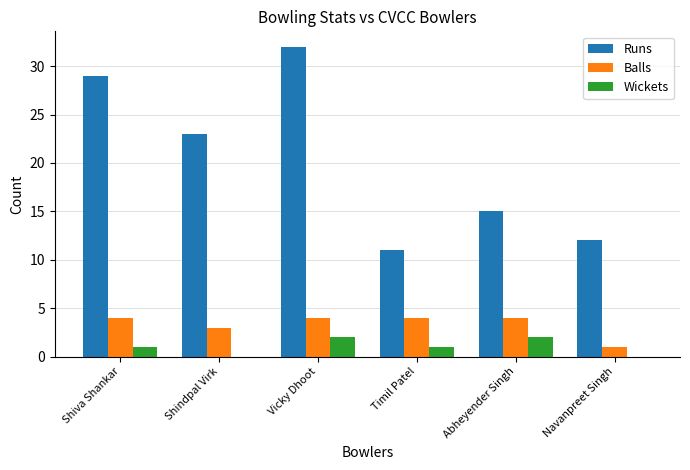

What is the sum of the Balls values at Timil Patel and Shindpal Virk?

7